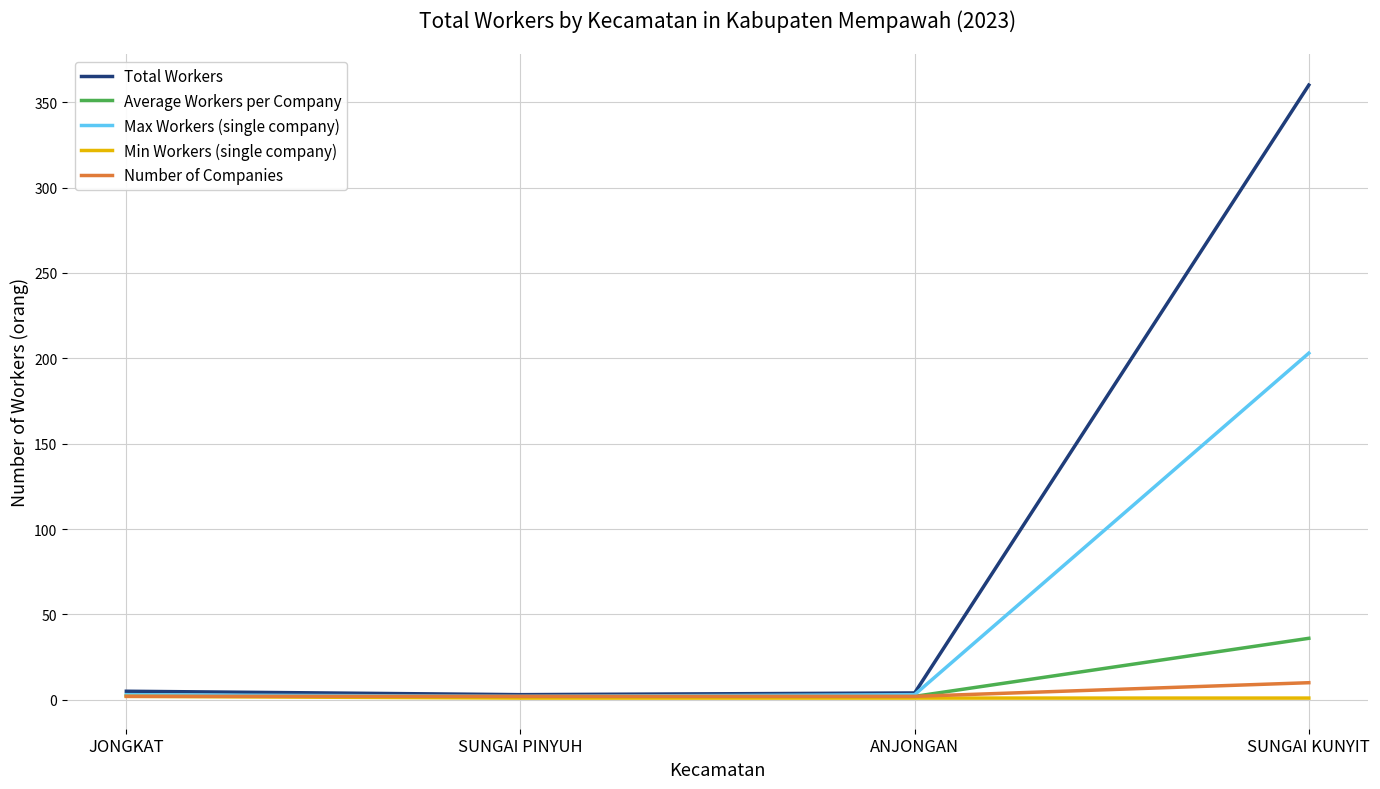

What is the difference between the Number of Companies values at ANJONGAN and SUNGAI KUNYIT?

8.0